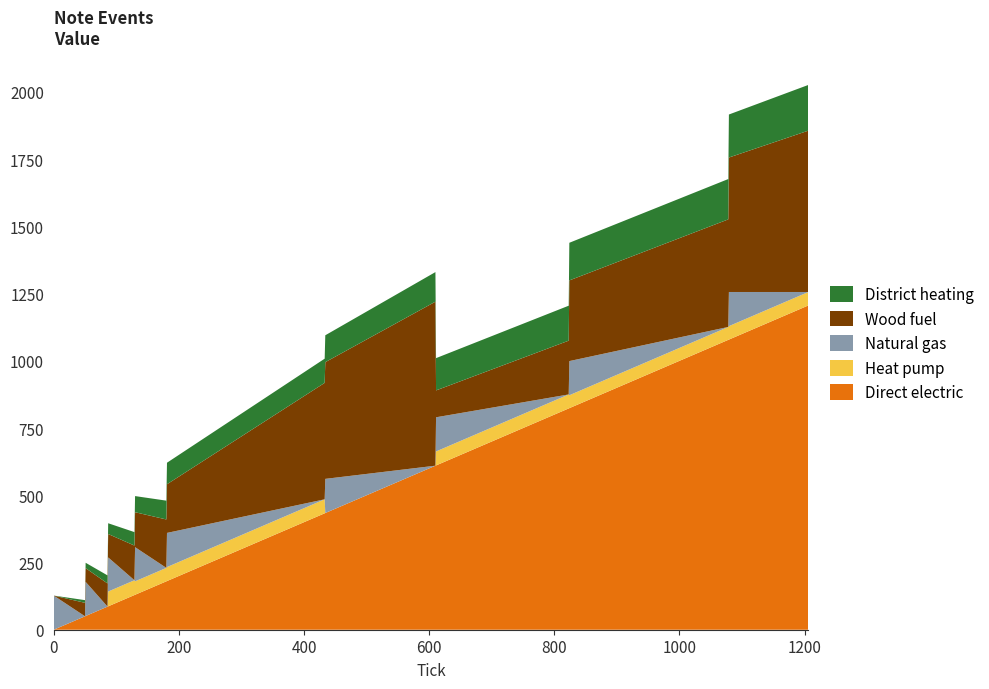

Reading right to left, transcribe all the data shown in this chart.

Direct electric: 1206	1079	1078	824	823	611	610	434	433	181	180	130	129	87	86	51	50	0
Heat pump: 50	50	48	48	52	52	0	0	52	52	50	50	55	55	0	0	0	0
Natural gas: 0	127	0	127	0	127	0	127	0	127	0	127	0	127	0	127	0	127
Wood fuel: 600	500	400	300	200	100	610	434	433	181	180	130	129	87	86	51	50	0
District heating: 170	160	150	140	130	120	110	100	90	80	70	60	50	40	30	20	10	0